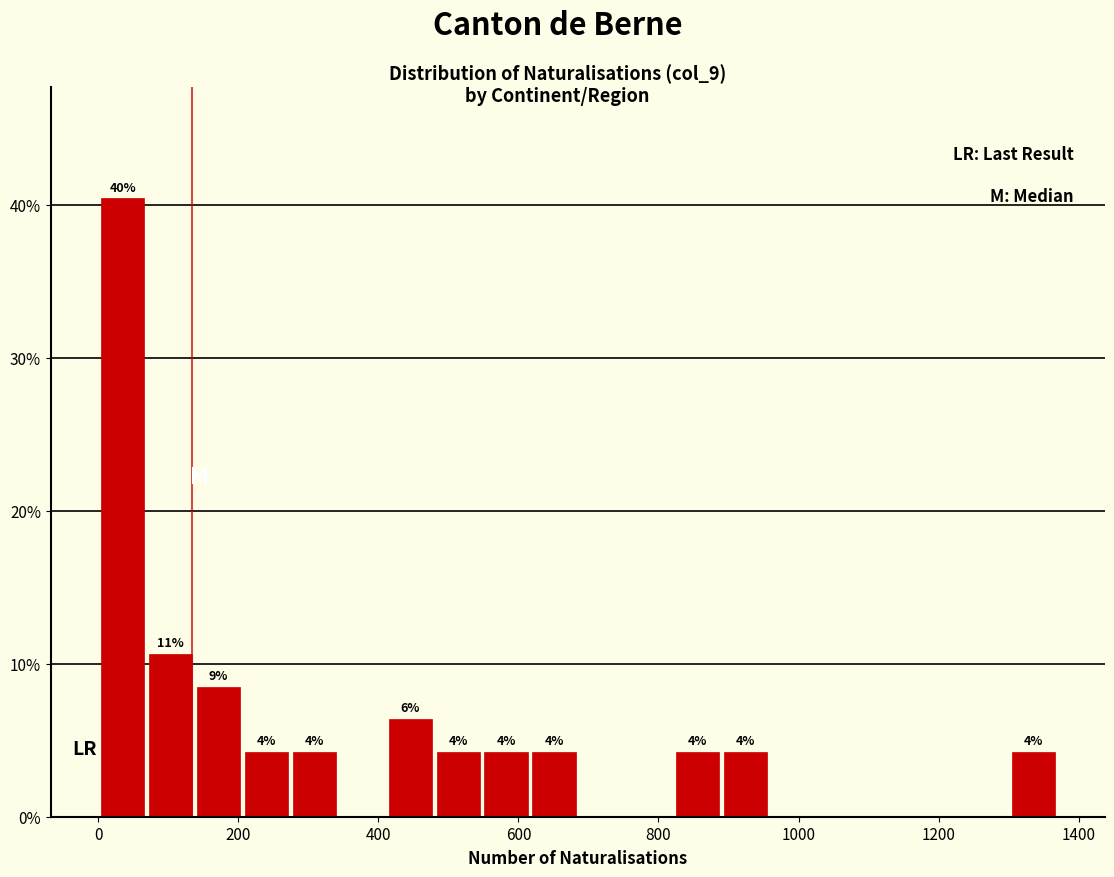

Read against the x-axis, roughly where is the centre of the tallest bar?

40